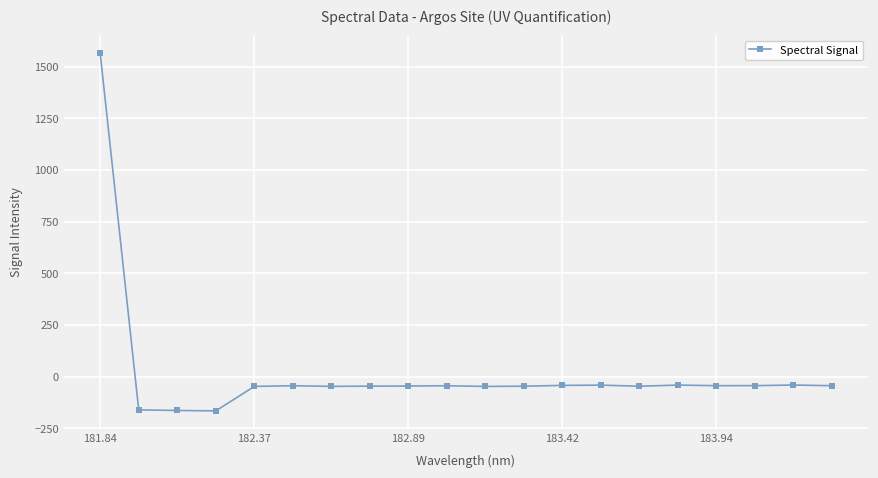

True or false: the data has more than 2 interior local peaks.

True